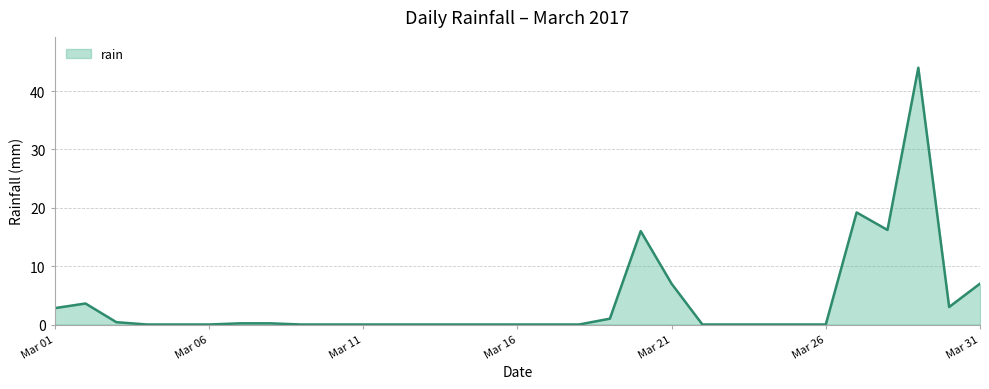

Reading left to right, list all the values displayed in this chart.

2.8	3.6	0.4	0.0	0.0	0.0	0.2	0.2	0.0	0.0	0.0	0.0	0.0	0.0	0.0	0.0	0.0	0.0	1.0	16.0	7.0	0.0	0.0	0.0	0.0	0.0	19.2	16.2	44.0	3.0	7.0